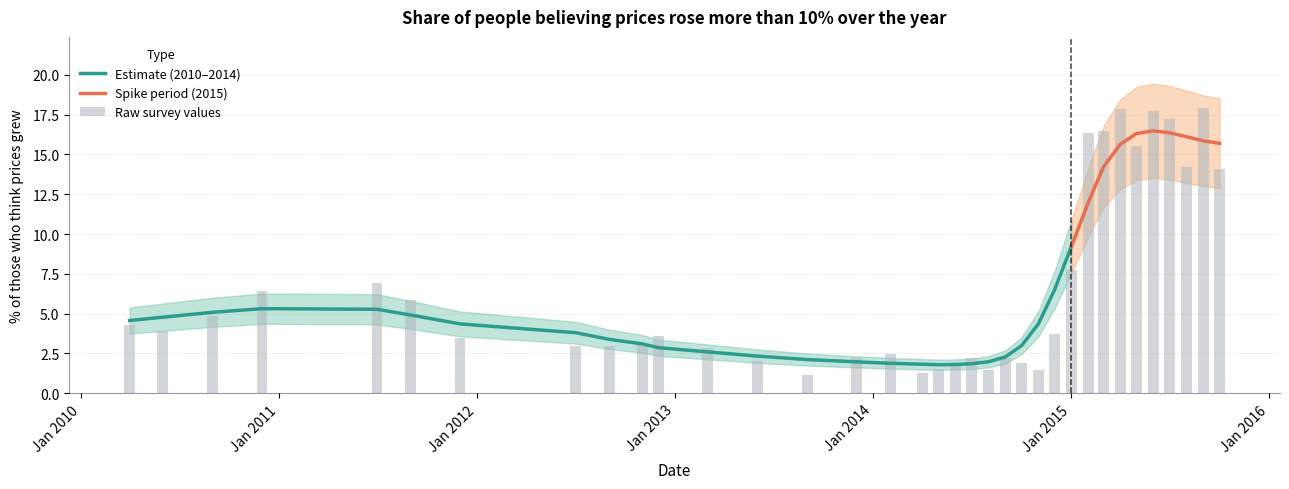

What is the smallest value displayed?

1.2